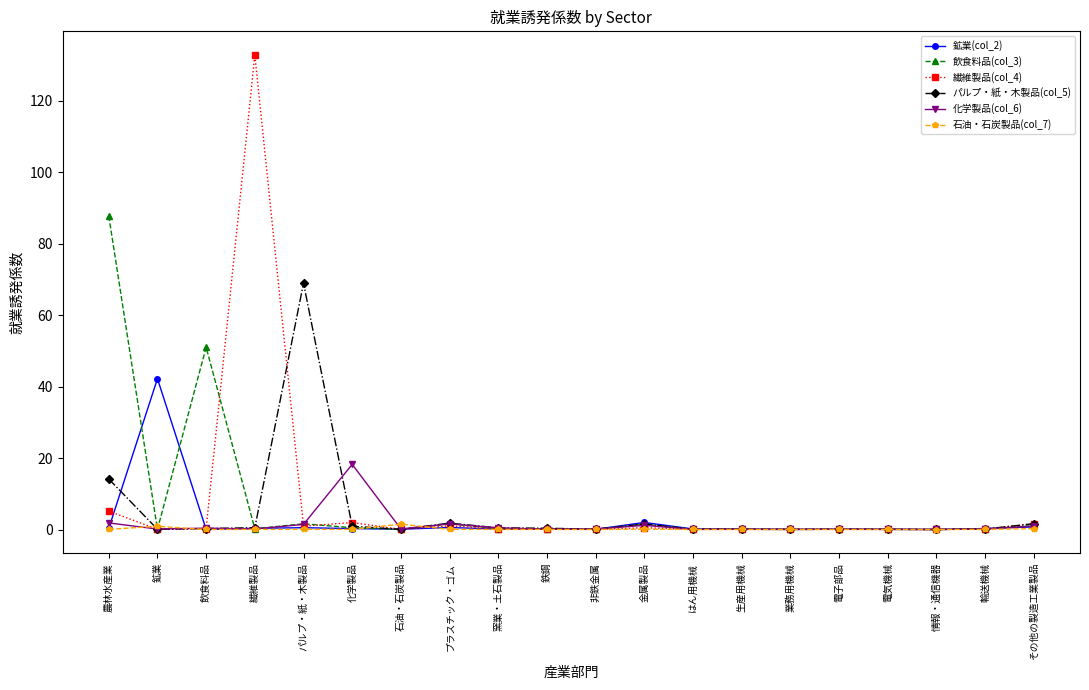

Which series has the largest range (max minus min)?

繊維製品(col_4)